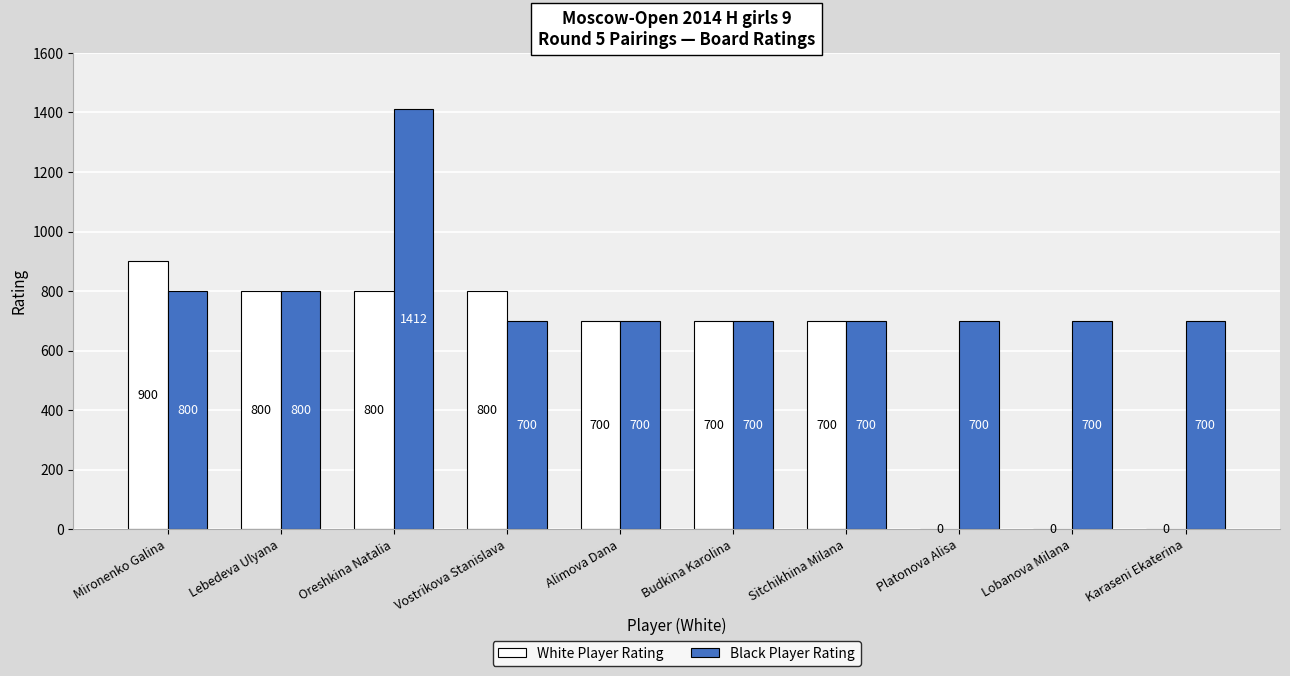

How many positive values does the White Player Rating series have?

7